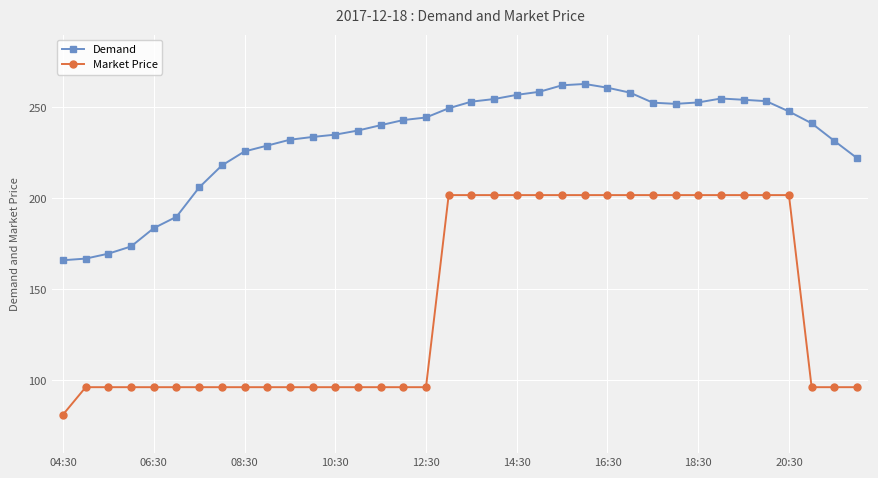

At how many categories does at least one series exceed 186?

31